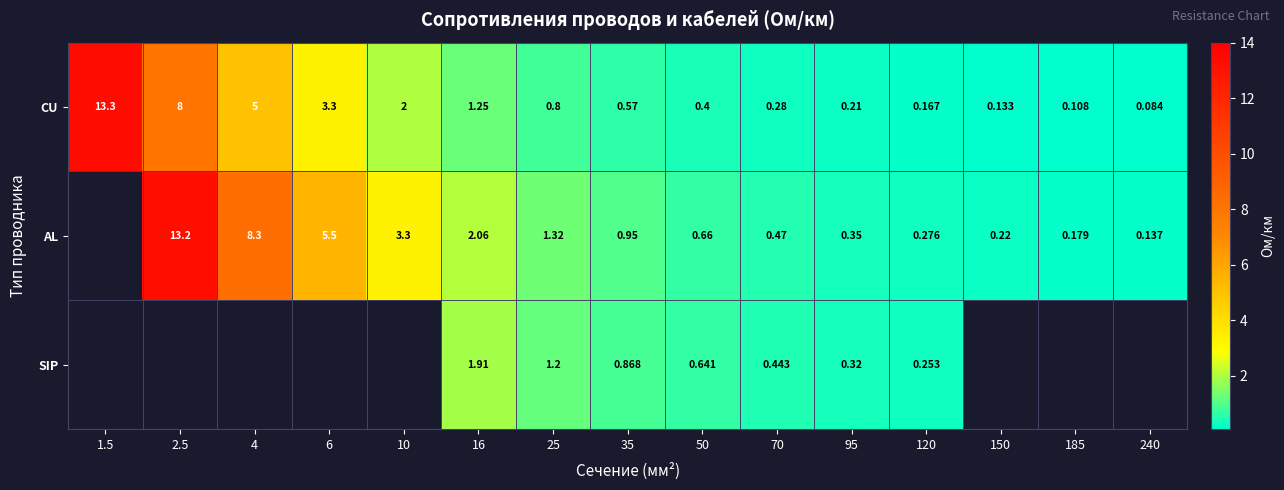

Is the value of CU at 10 greater than the value of AL at 240?

Yes